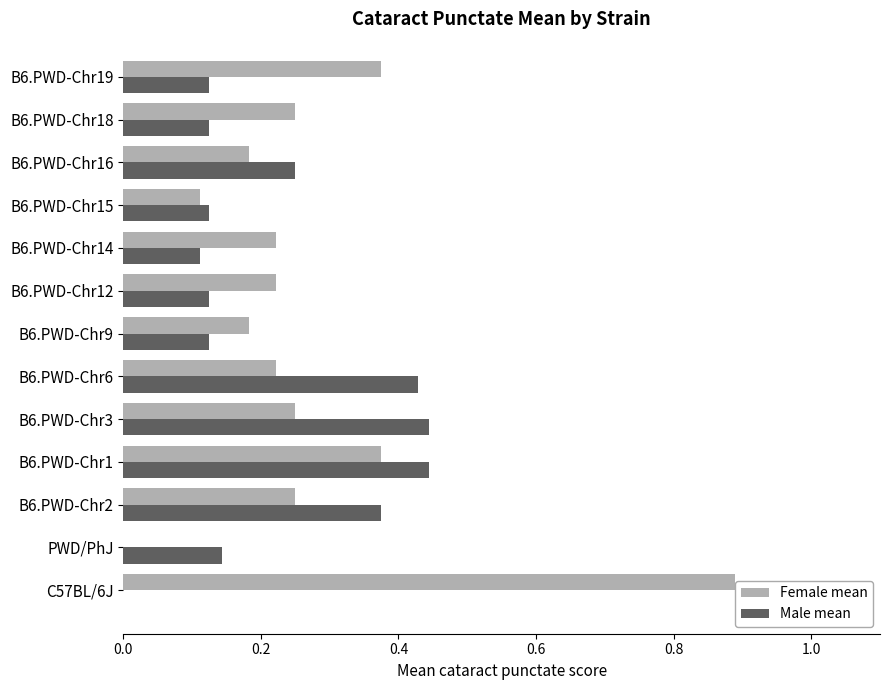

At which category is the sum across all series the highest?

C57BL/6J